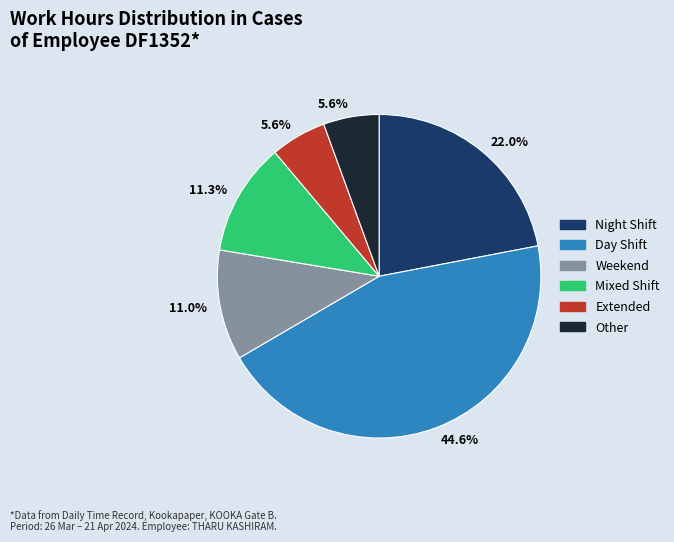

How many segments does this pie chart have?

6